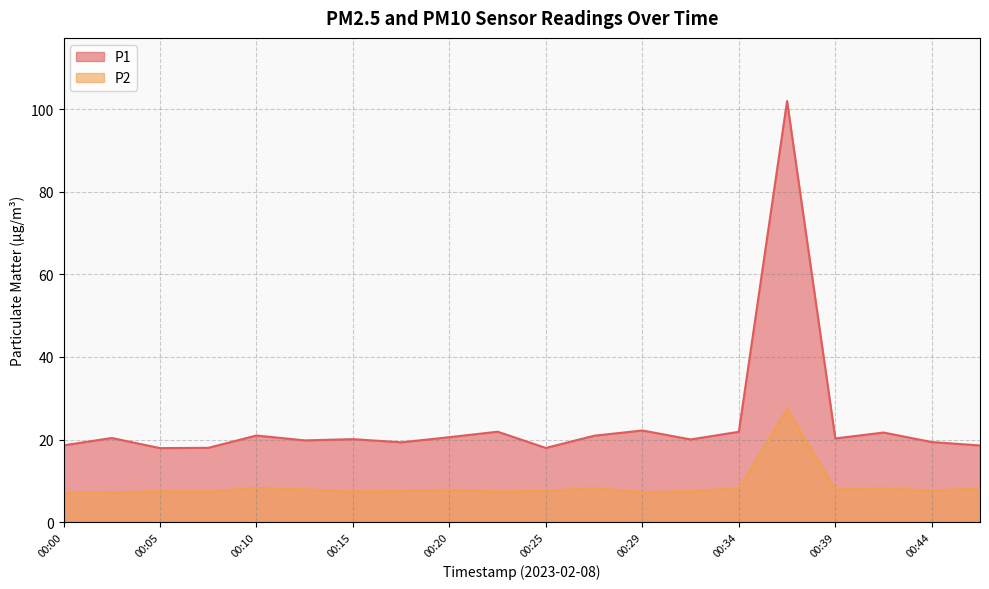

What are all the series names shown in the legend?

P1, P2